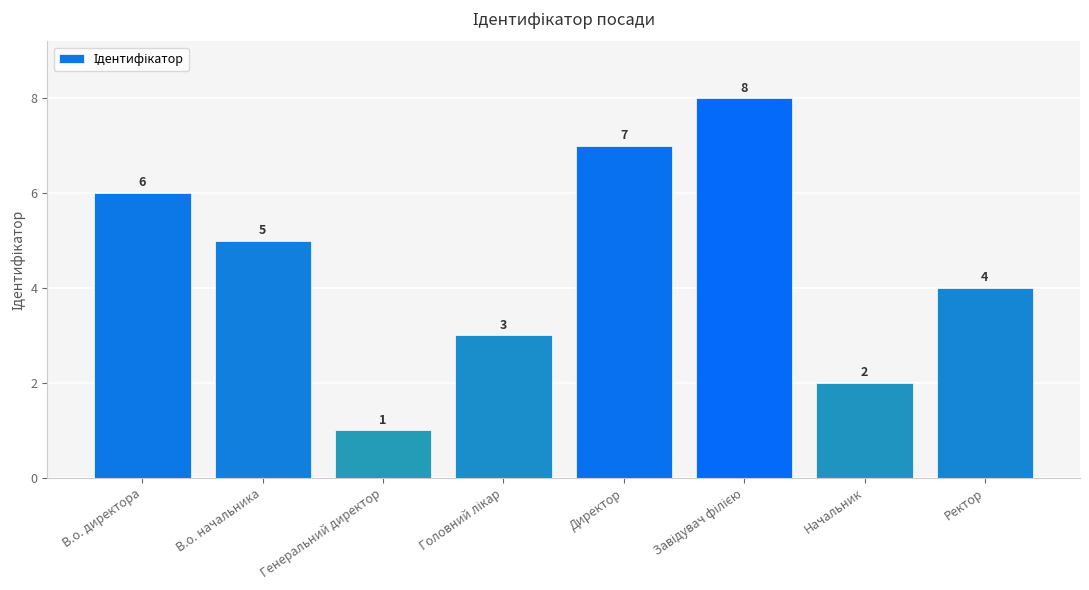

What is the smallest value displayed?

1